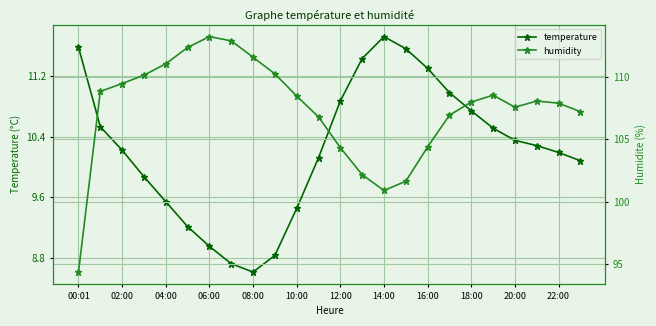

True or false: temperature has more than 2 points higher than both neighbors.

False